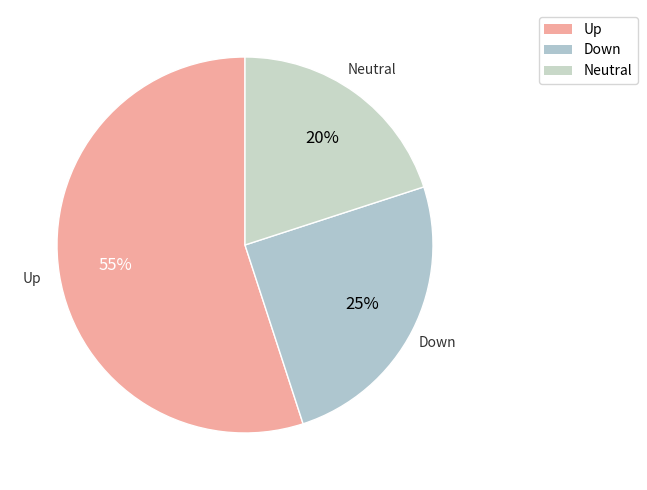

How many segments does this pie chart have?

3